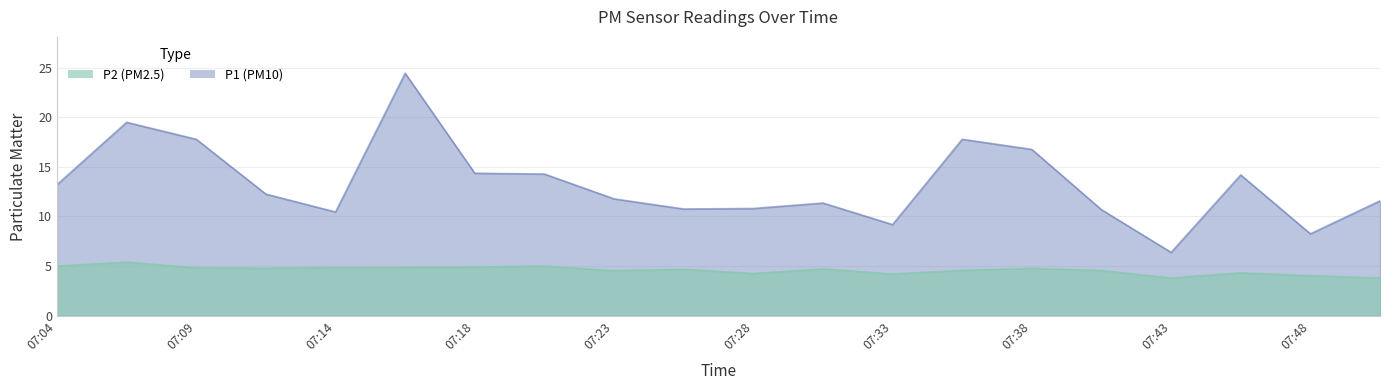

How many values in the P2 series are below 4?

2